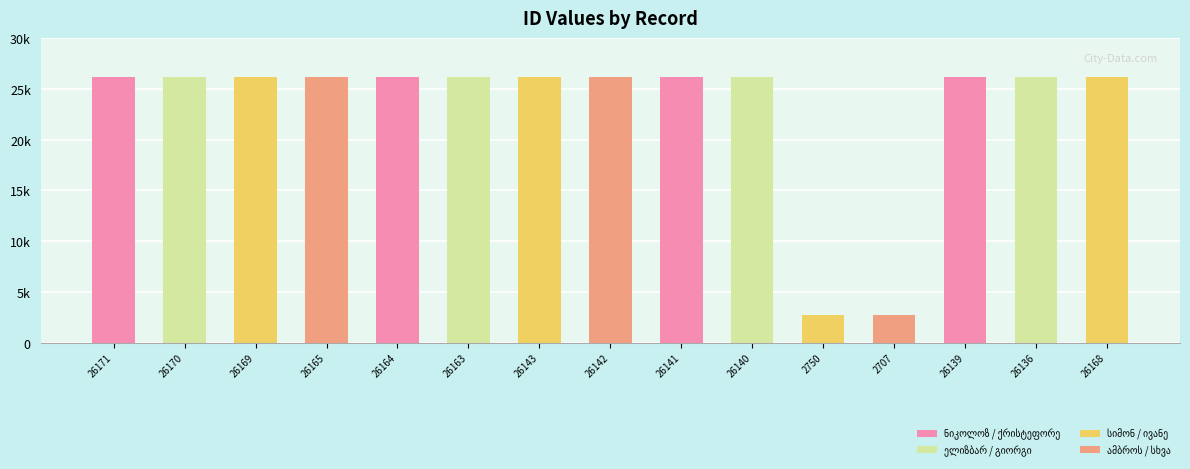

How many values exceed 26143?

7